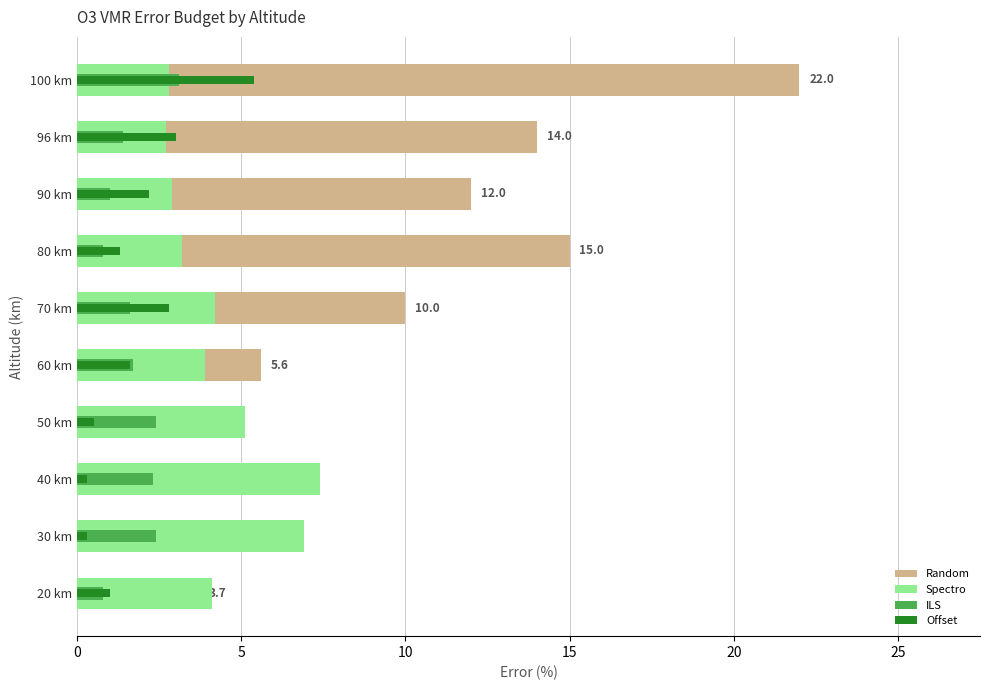

What is the value of the Spectro bar at the 4th from the left?

5.1